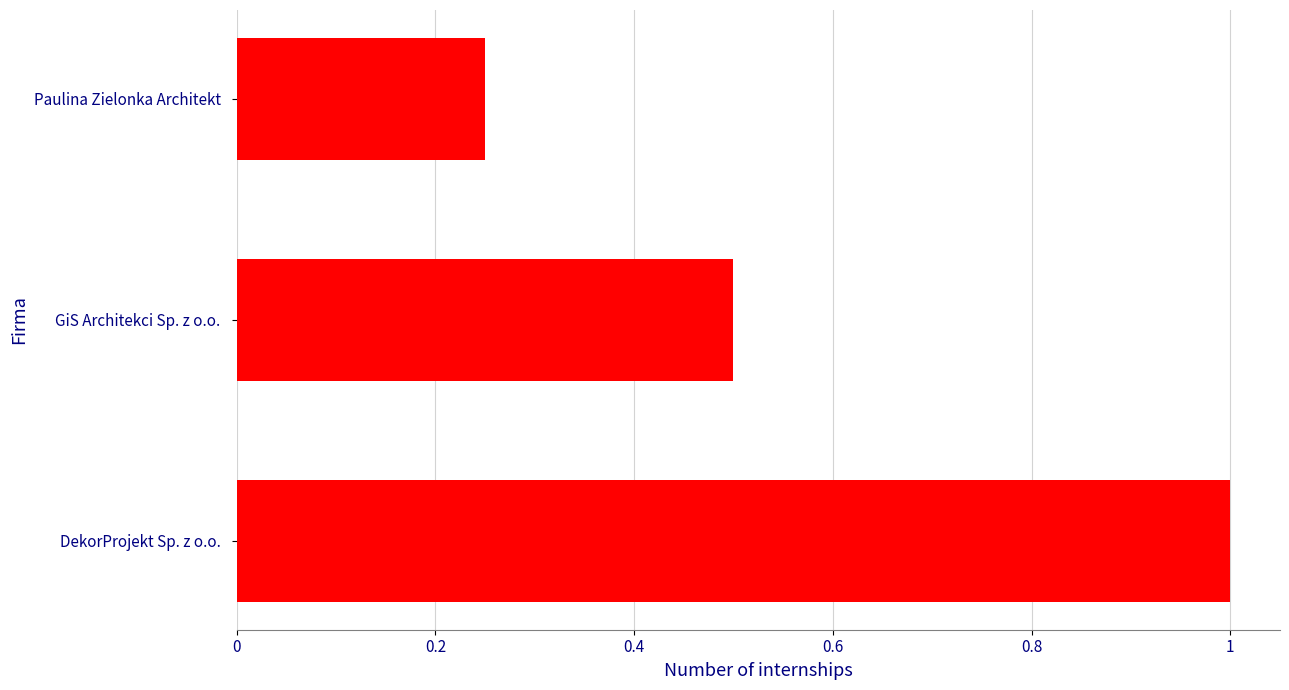

What is the maximum value shown in the chart?

1.0